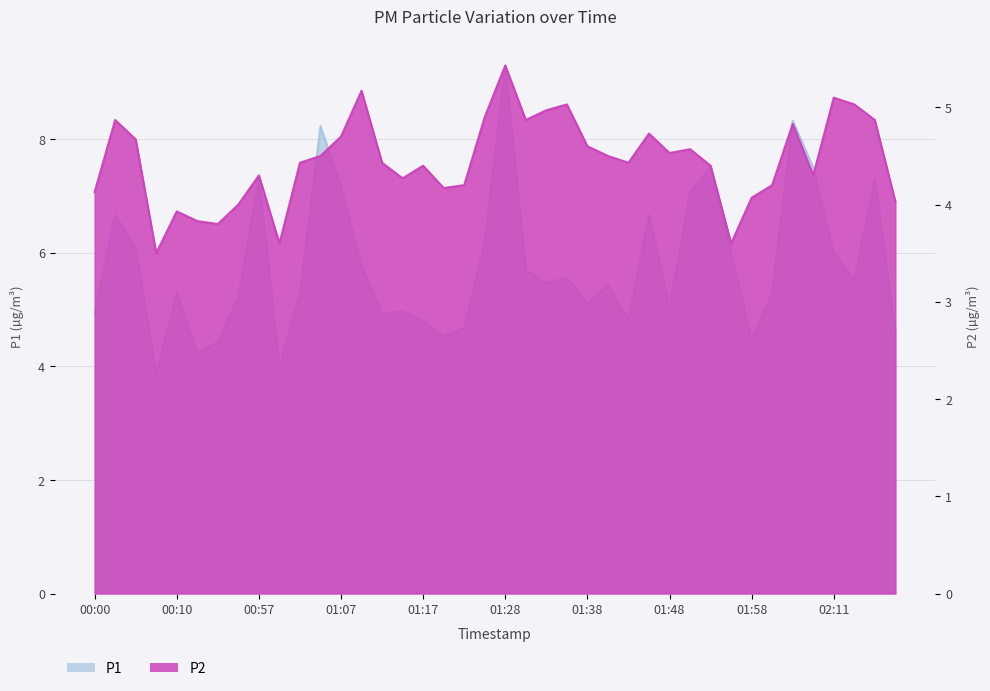

At which category is the sum across all series the highest?

01:28